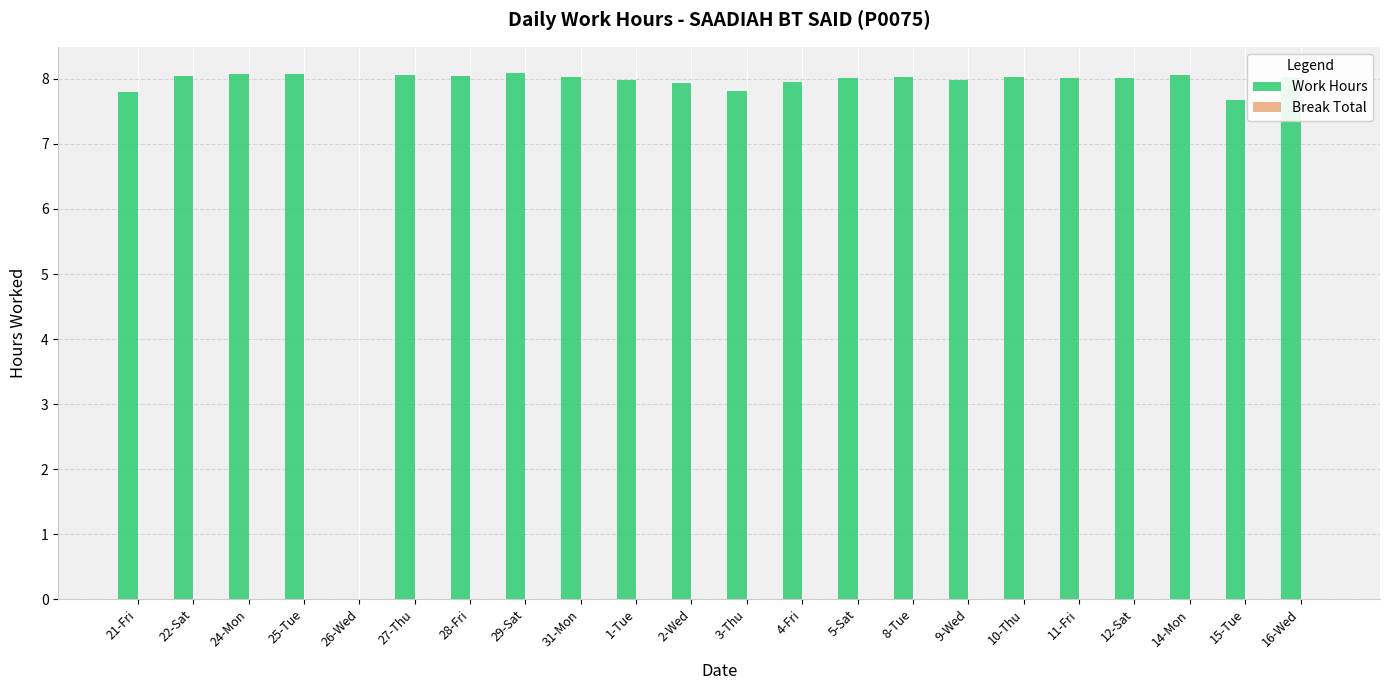

What is the greatest value displayed?

8.1